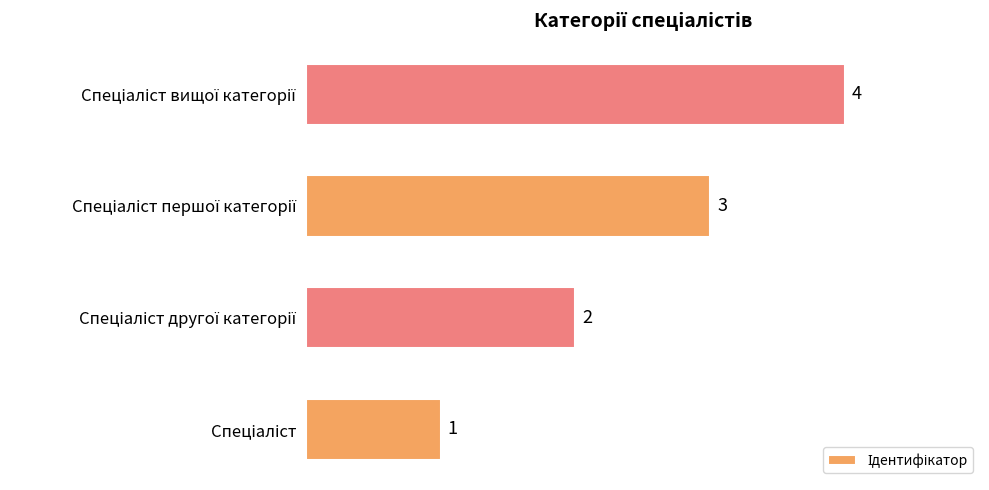

What is the smallest value displayed?

1